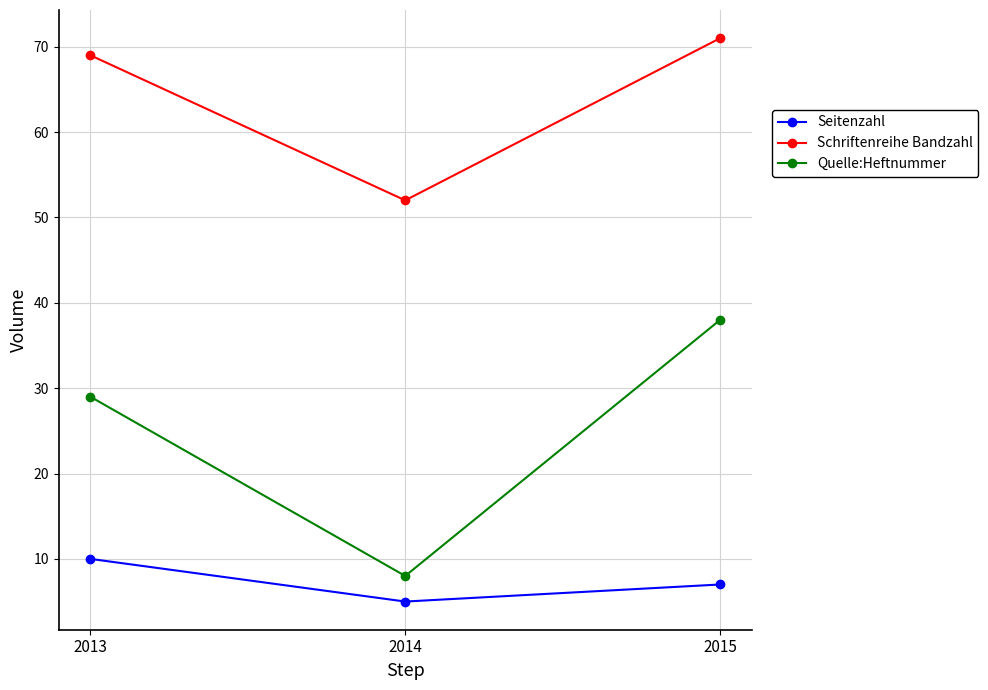

Rank the series by their average value, from lowest to highest.

Seitenzahl, Quelle:Heftnummer, Schriftenreihe Bandzahl